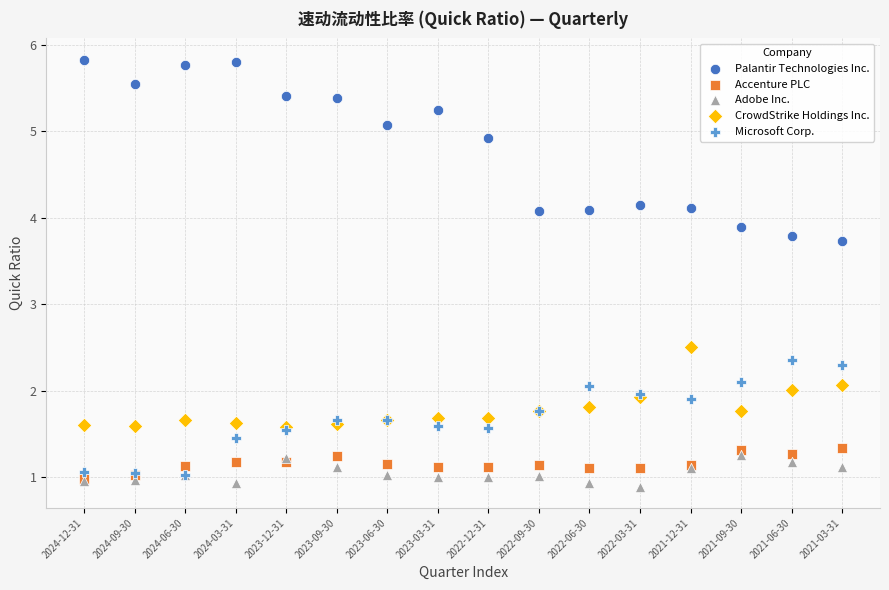

Across all series, what Y value is closest to 3?

2.5